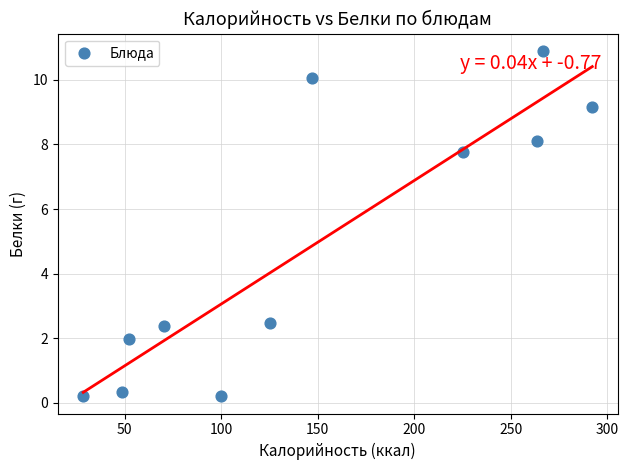

What is the range of X values (max minus min)?

263.8